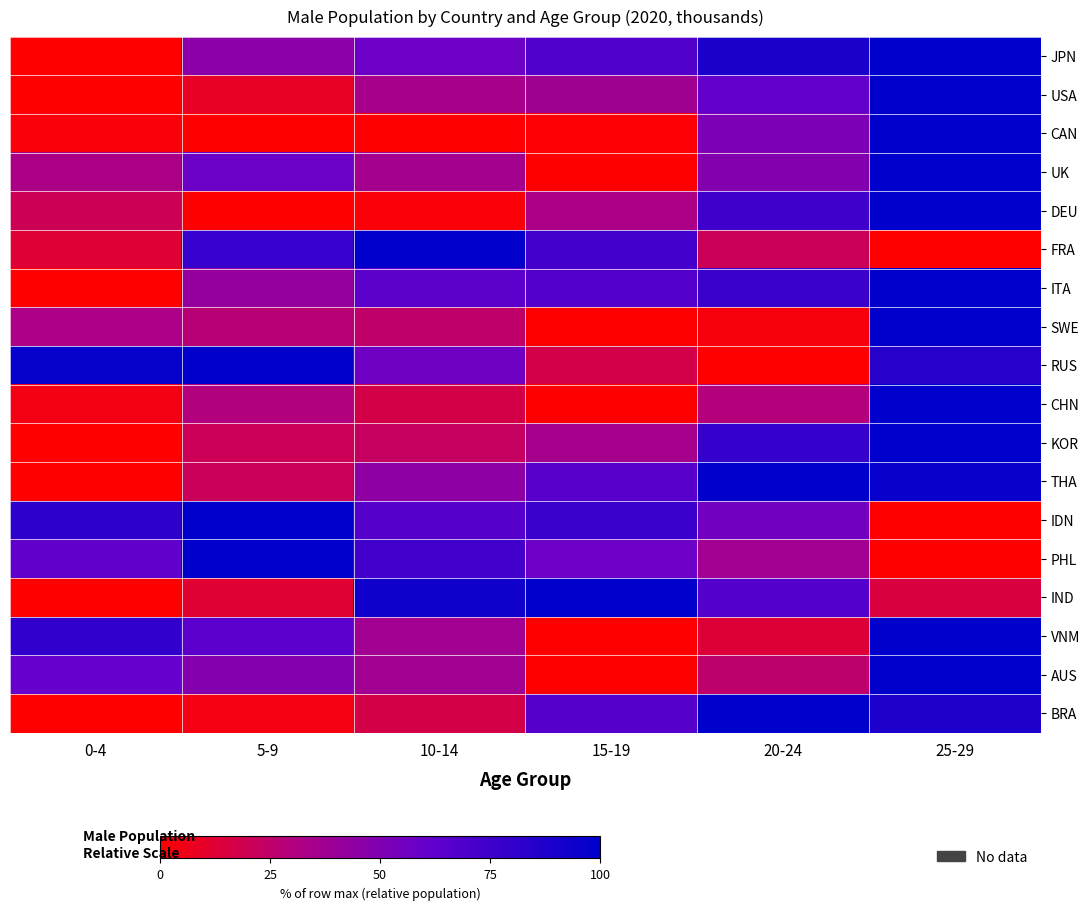

Between 25-29 and 20-24, which is larger?

25-29